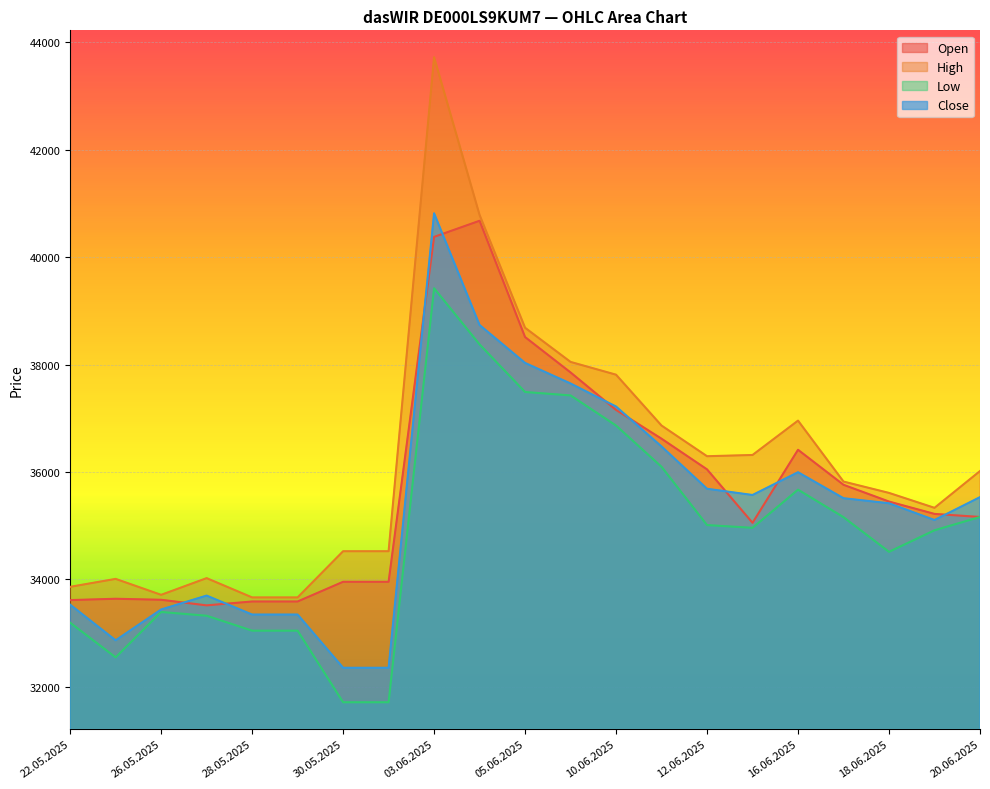

What is the label of the 13th point from the left?

10.06.2025